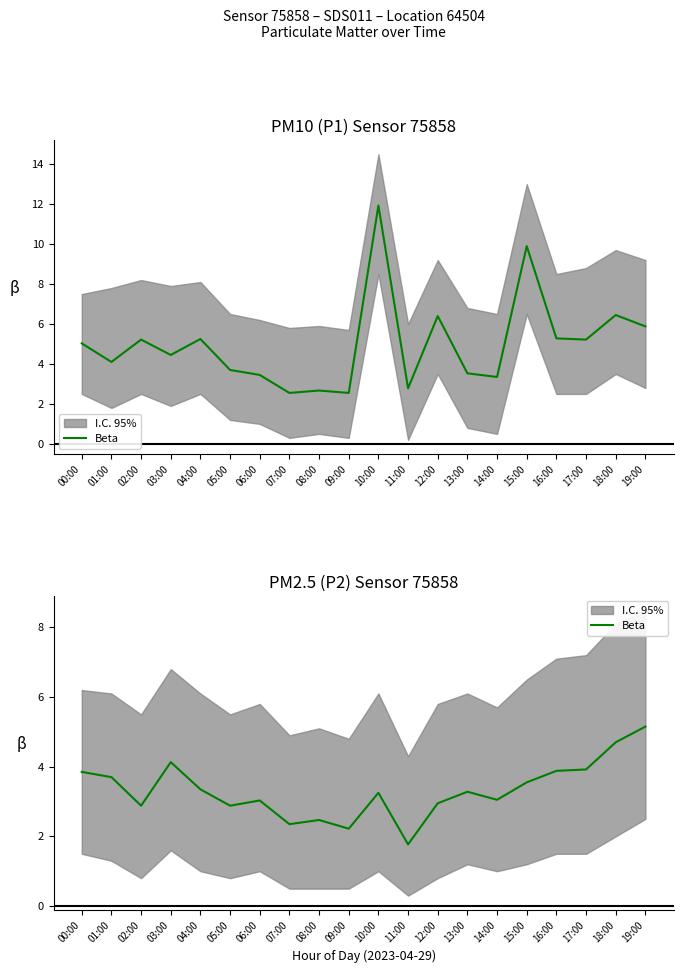

What is the sum of all values?

66.4